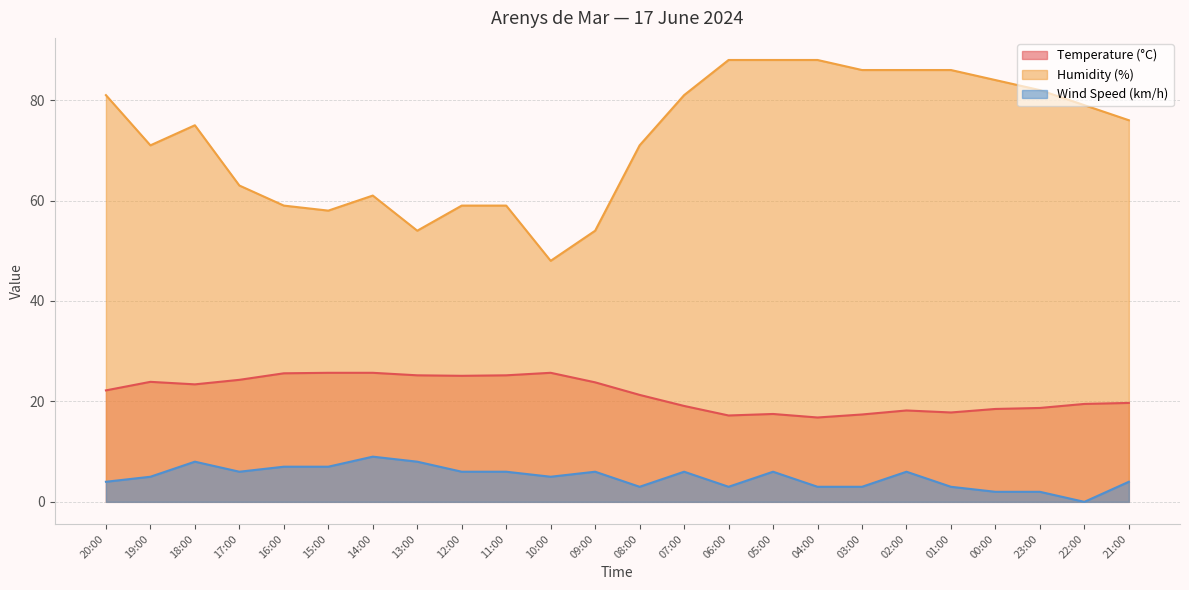

Where does the Temperature (°C) series first go above 22?

20:00